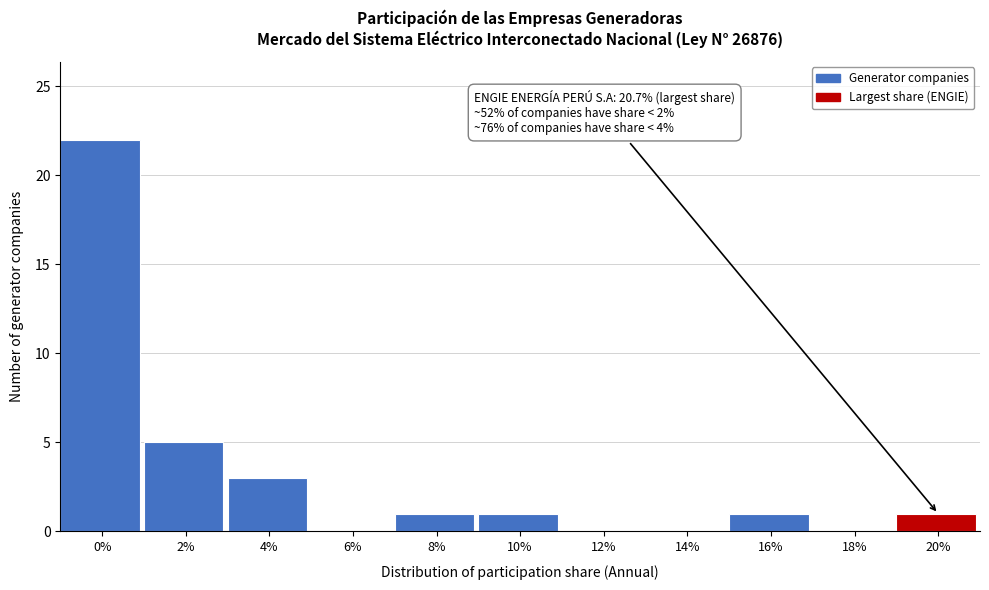

Reading right to left, extract all data points from this chart.

20%=1	18%=0	16%=1	14%=0	12%=0	10%=1	8%=1	6%=0	4%=3	2%=5	0%=22